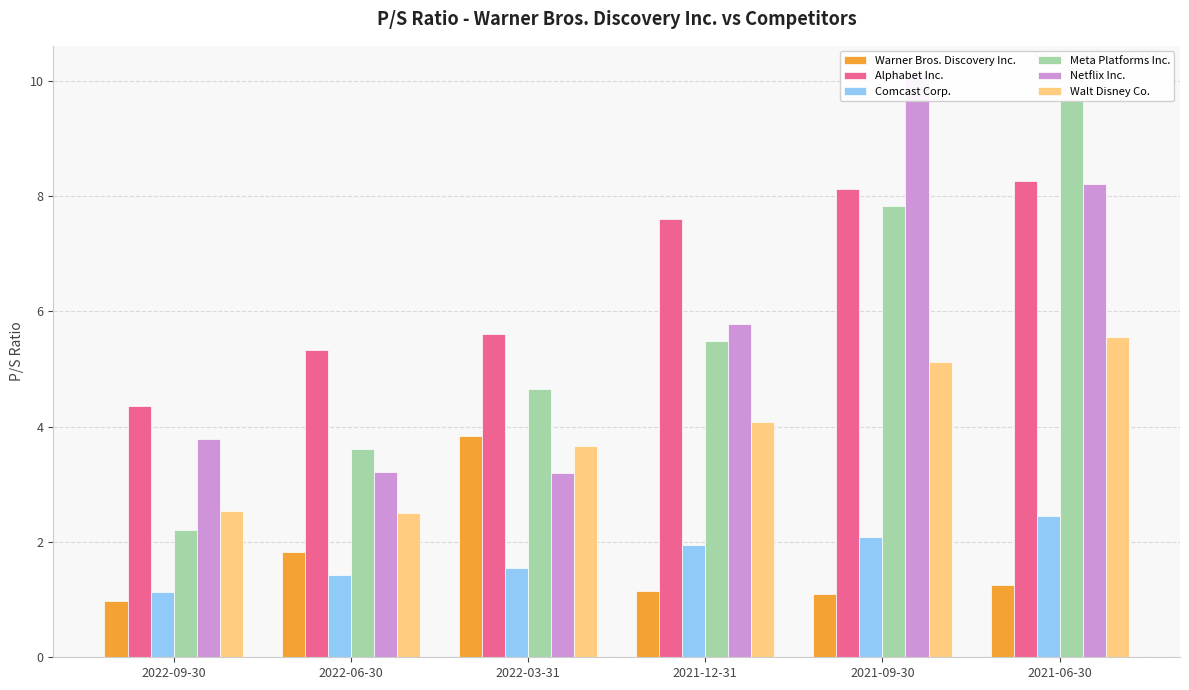

What is the difference between the second highest and second lowest values in the Alphabet Inc. series?

2.8